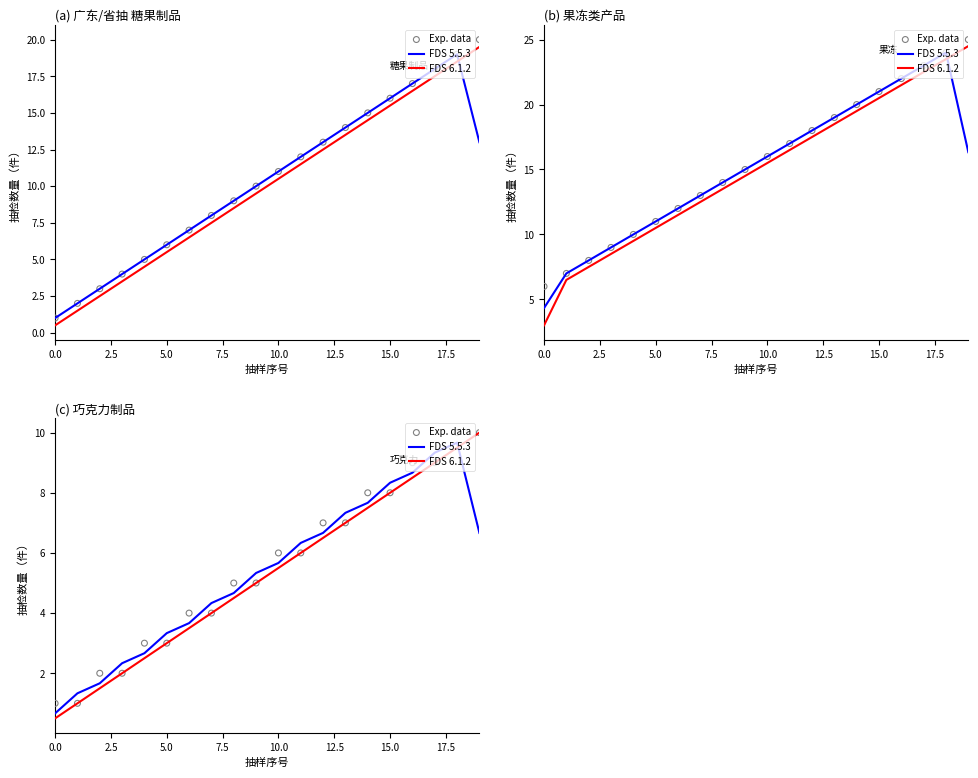

Which series has the largest Y range (max minus min)?

FDS 6.1.2